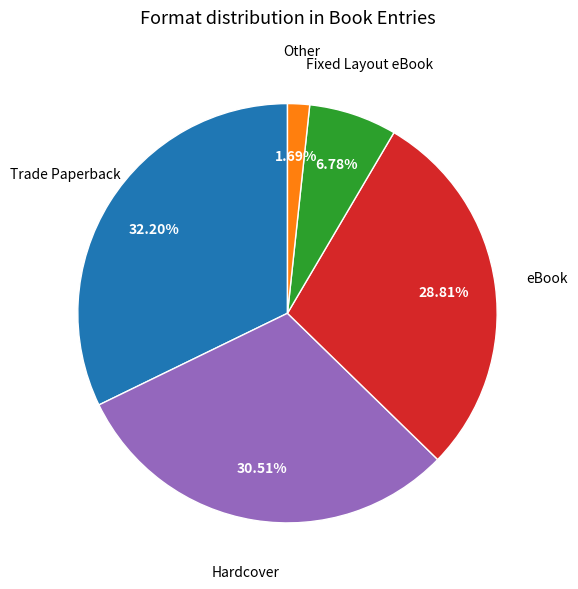

To the nearest percent, what is the average slice percentage?

20%